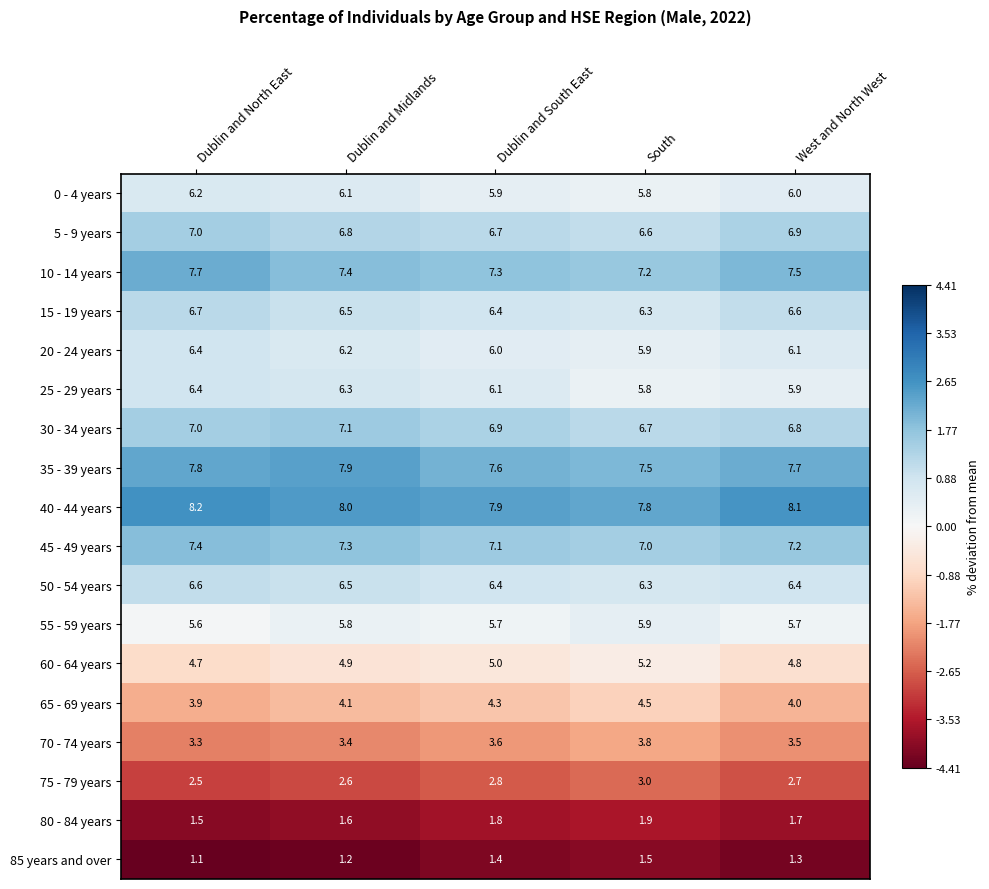

The value of 5 - 9 years at South is 6.6. True or false?

True